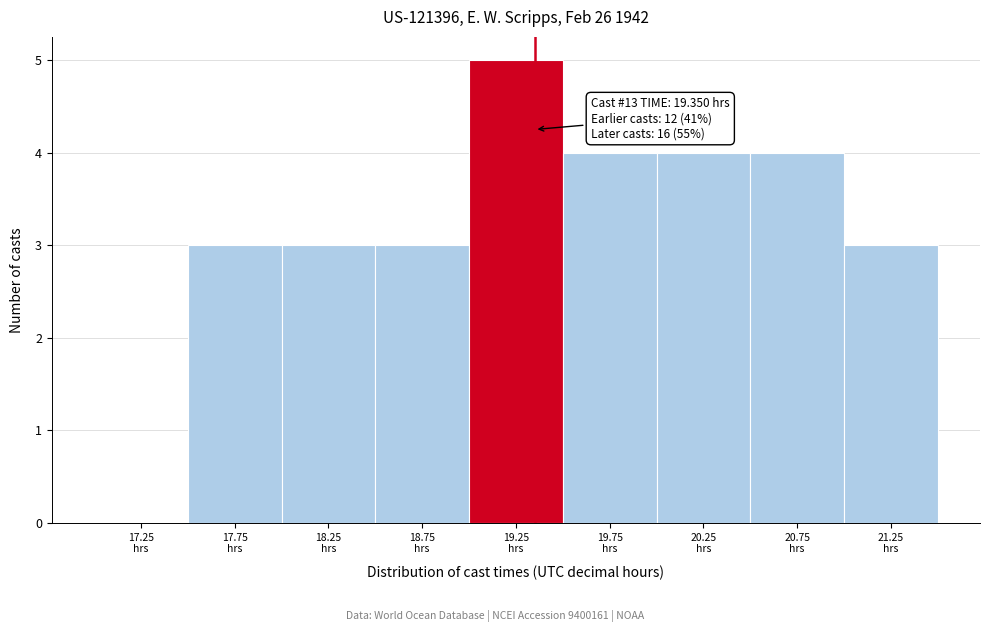

Over which range of the x-axis is the bar tallest?

19.0 to 19.5